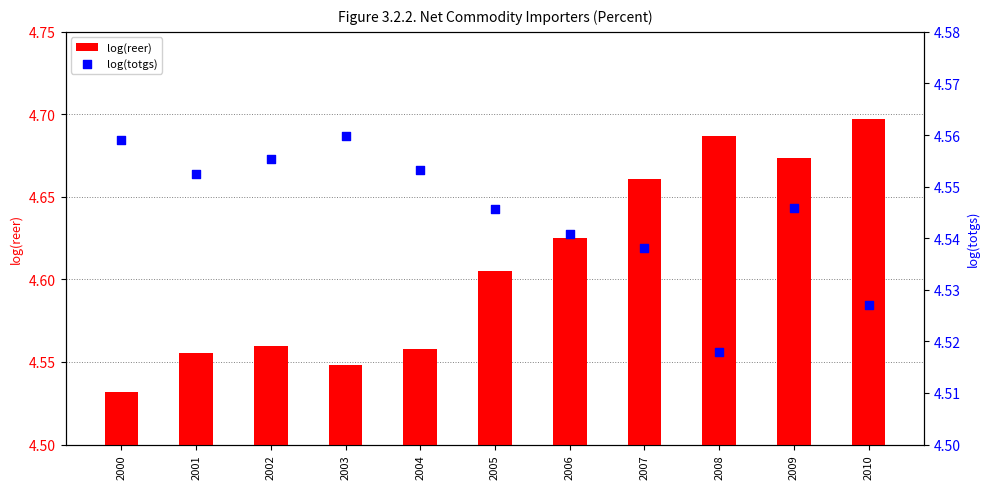

What is the total value across all series at 2004?

9.1